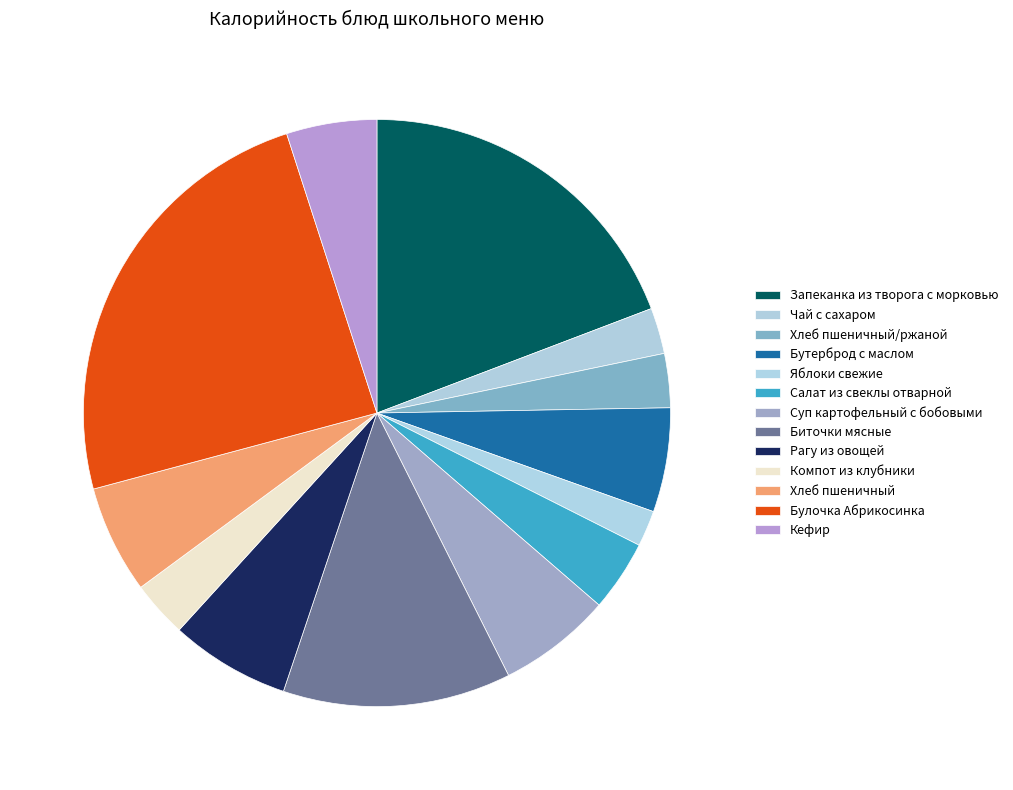

How much of the chart is everything except Чай с сахаром?

97.5%